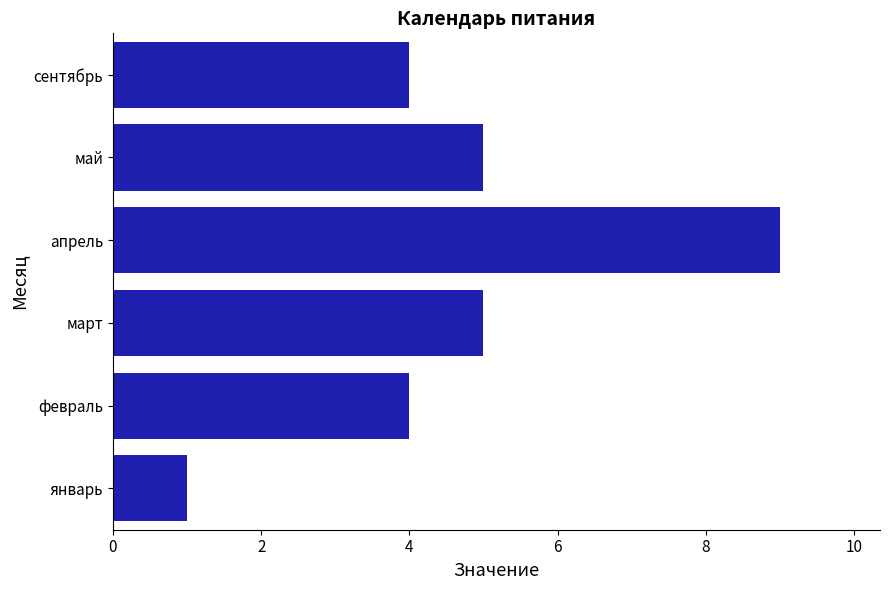

Is it true that the value at март is 5?

True